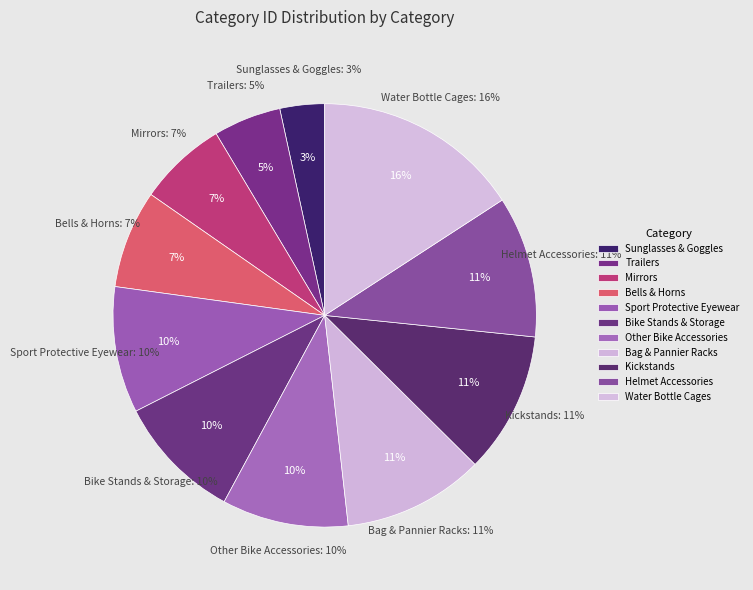

Approximately how many times larger is the value at Sport Protective Eyewear compared to Bells & Horns?

1.3